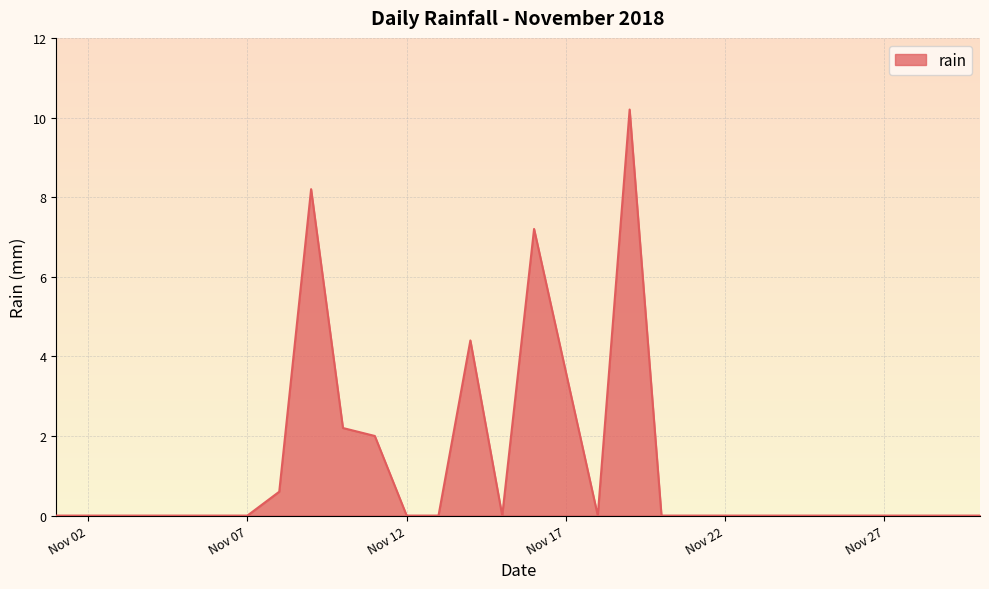

What is the difference between the maximum and minimum values?

10.2